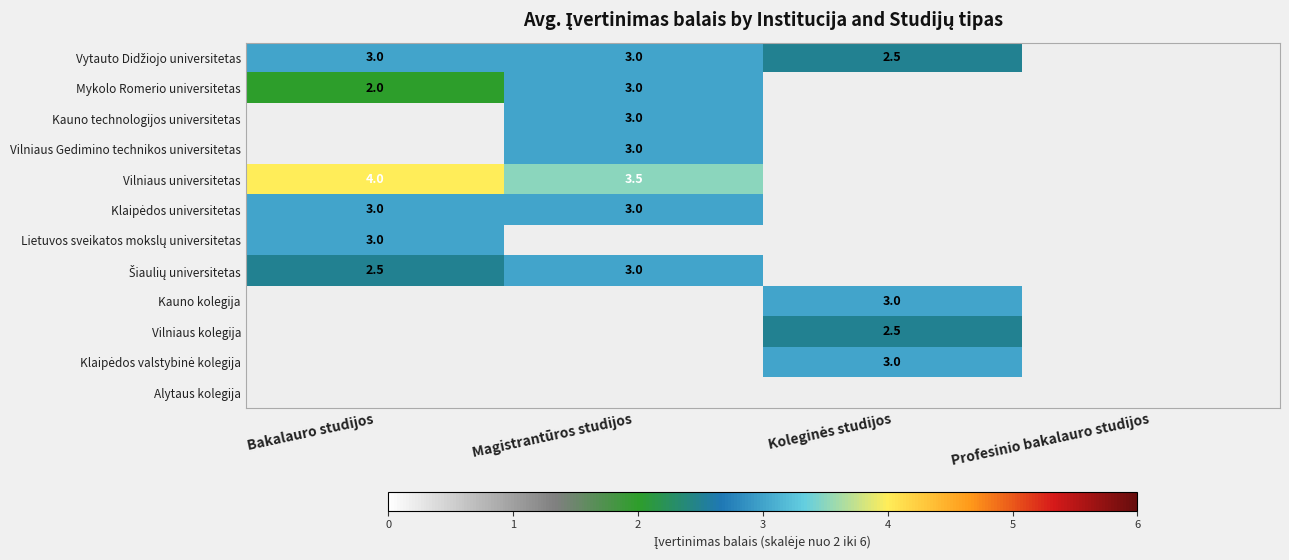

Which has a higher value, Magistrantūros studijos or Koleginės studijos?

Magistrantūros studijos